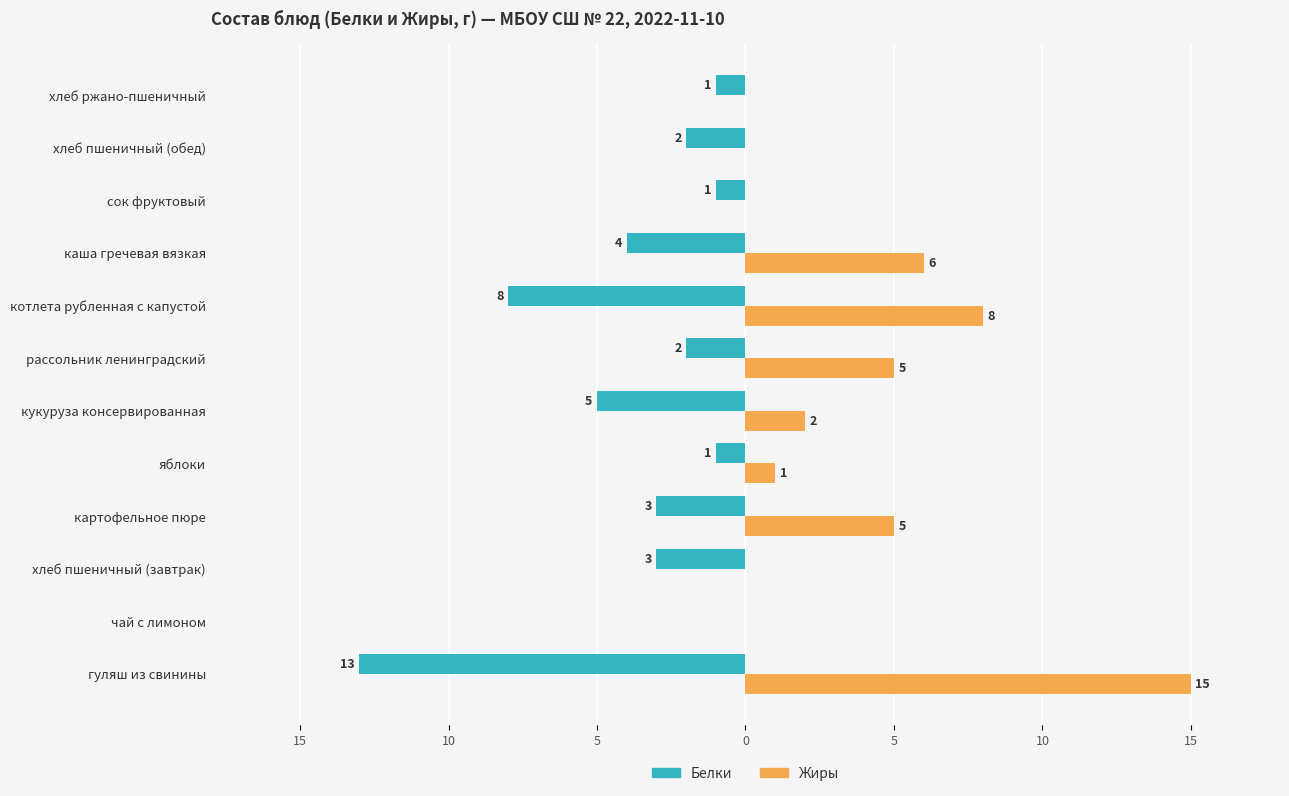

What is the maximum value shown in the chart?

15